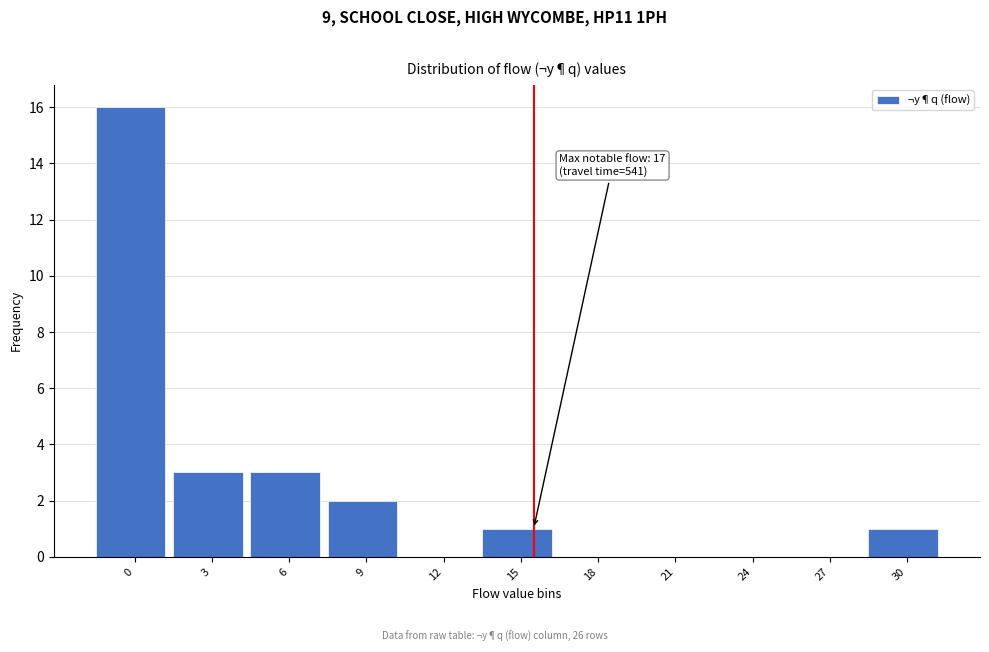

Reading left to right, extract all data points from this chart.

0=16	3=3	6=3	9=2	12=0	15=1	18=0	21=0	24=0	27=0	30=1